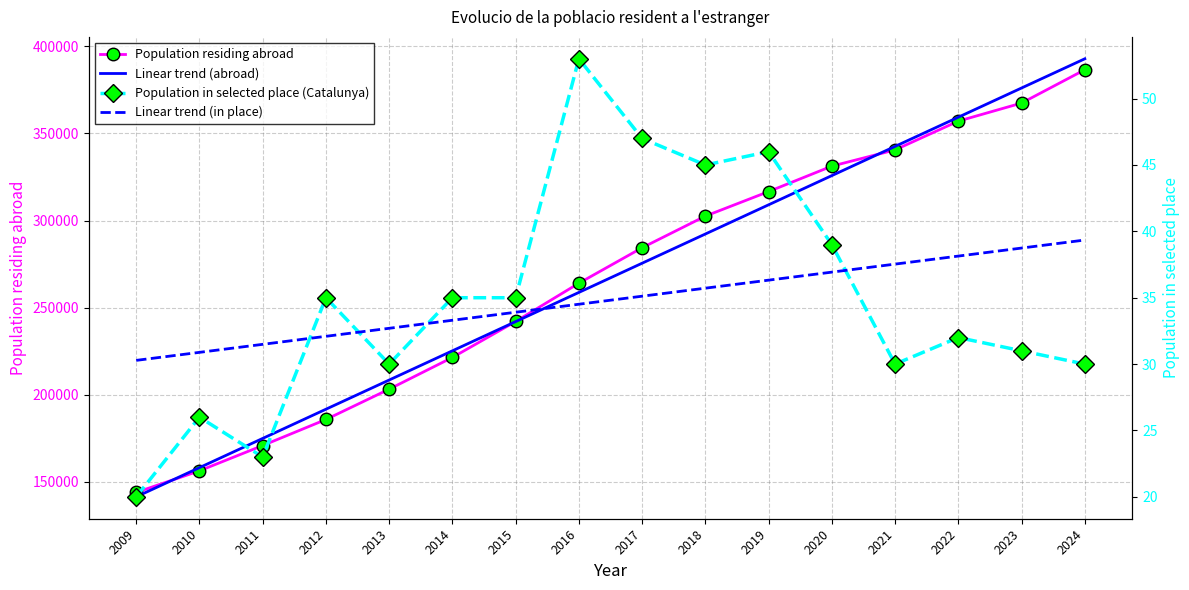

Which series ends up on top after the final intersection of Linear trend (abroad) and Population residing abroad?

Linear trend (abroad)